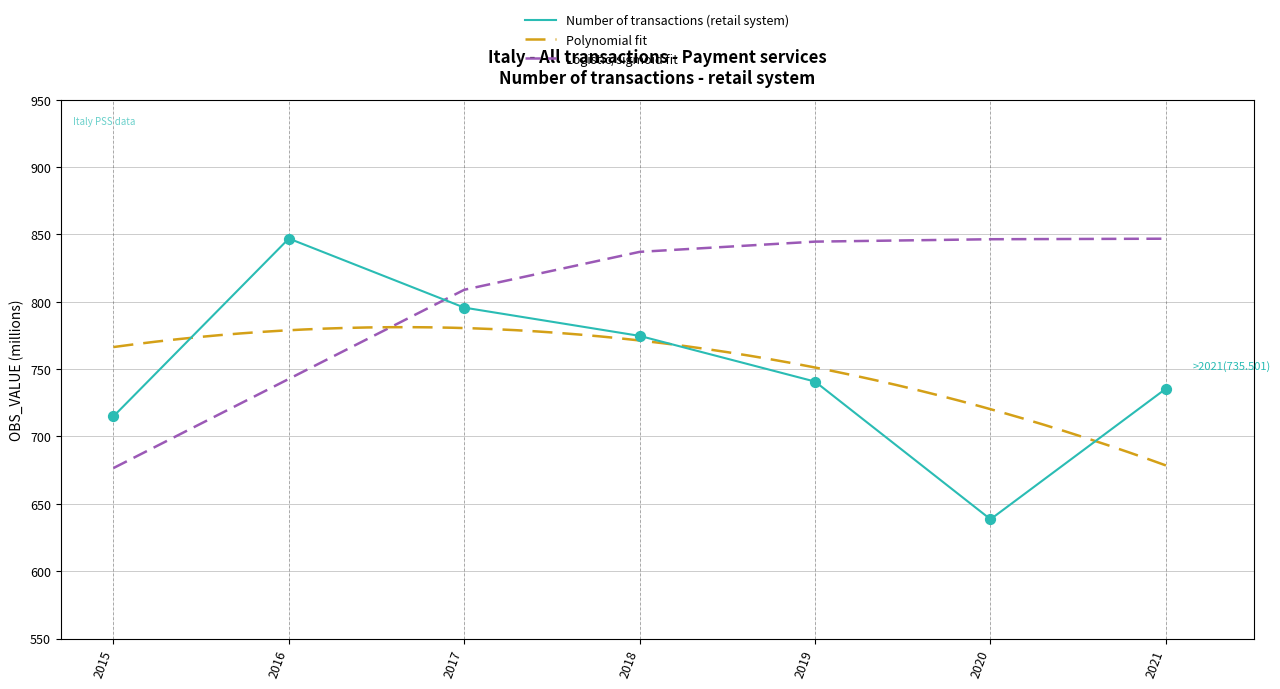

Which has a higher value, 2015 or 2019?

2019